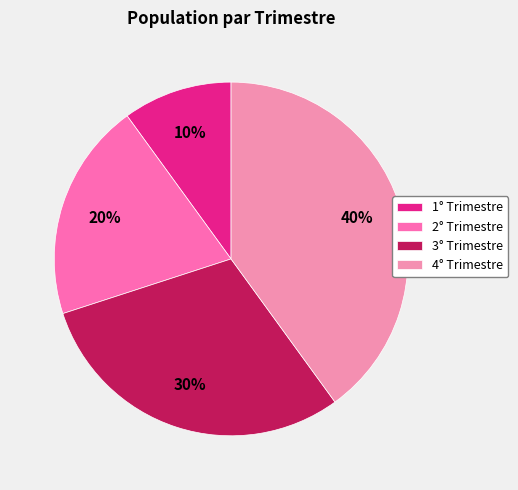

To the nearest percent, what portion does 2° Trimestre represent?

20%